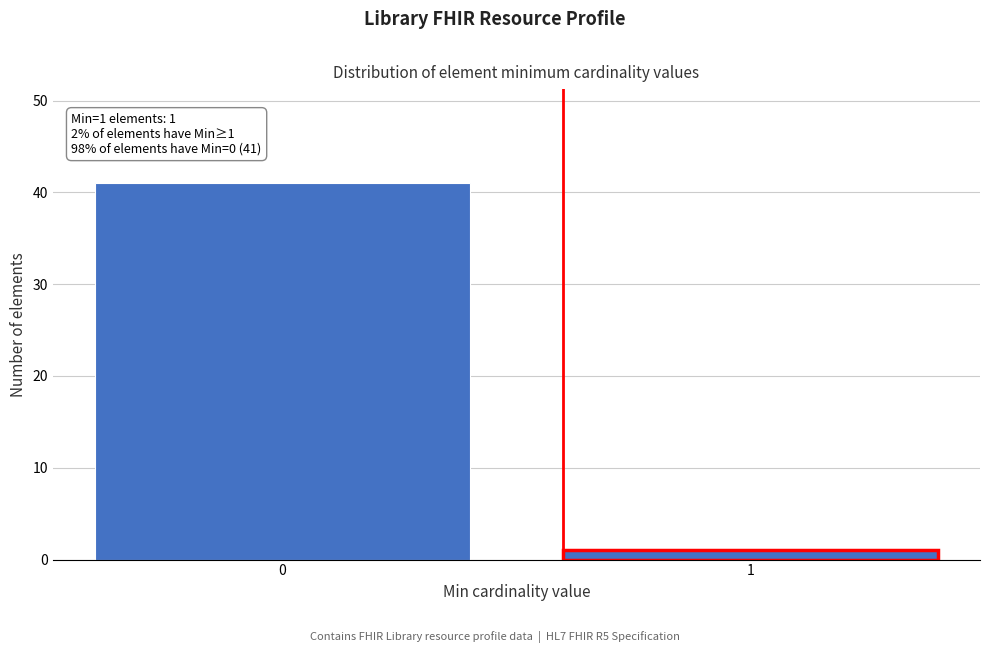

Reading left to right, transcribe all the data shown in this chart.

41	1